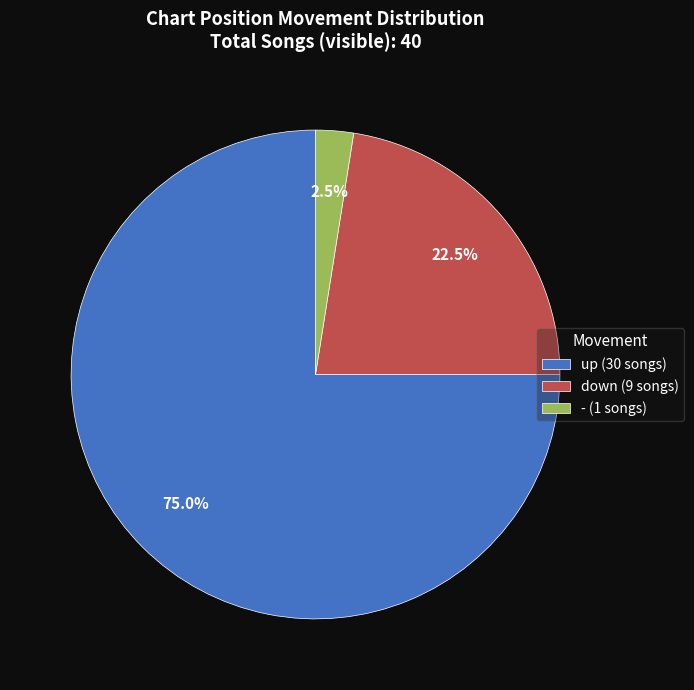

To the nearest percent, what is the difference between the largest and smallest slice percentages?

72%